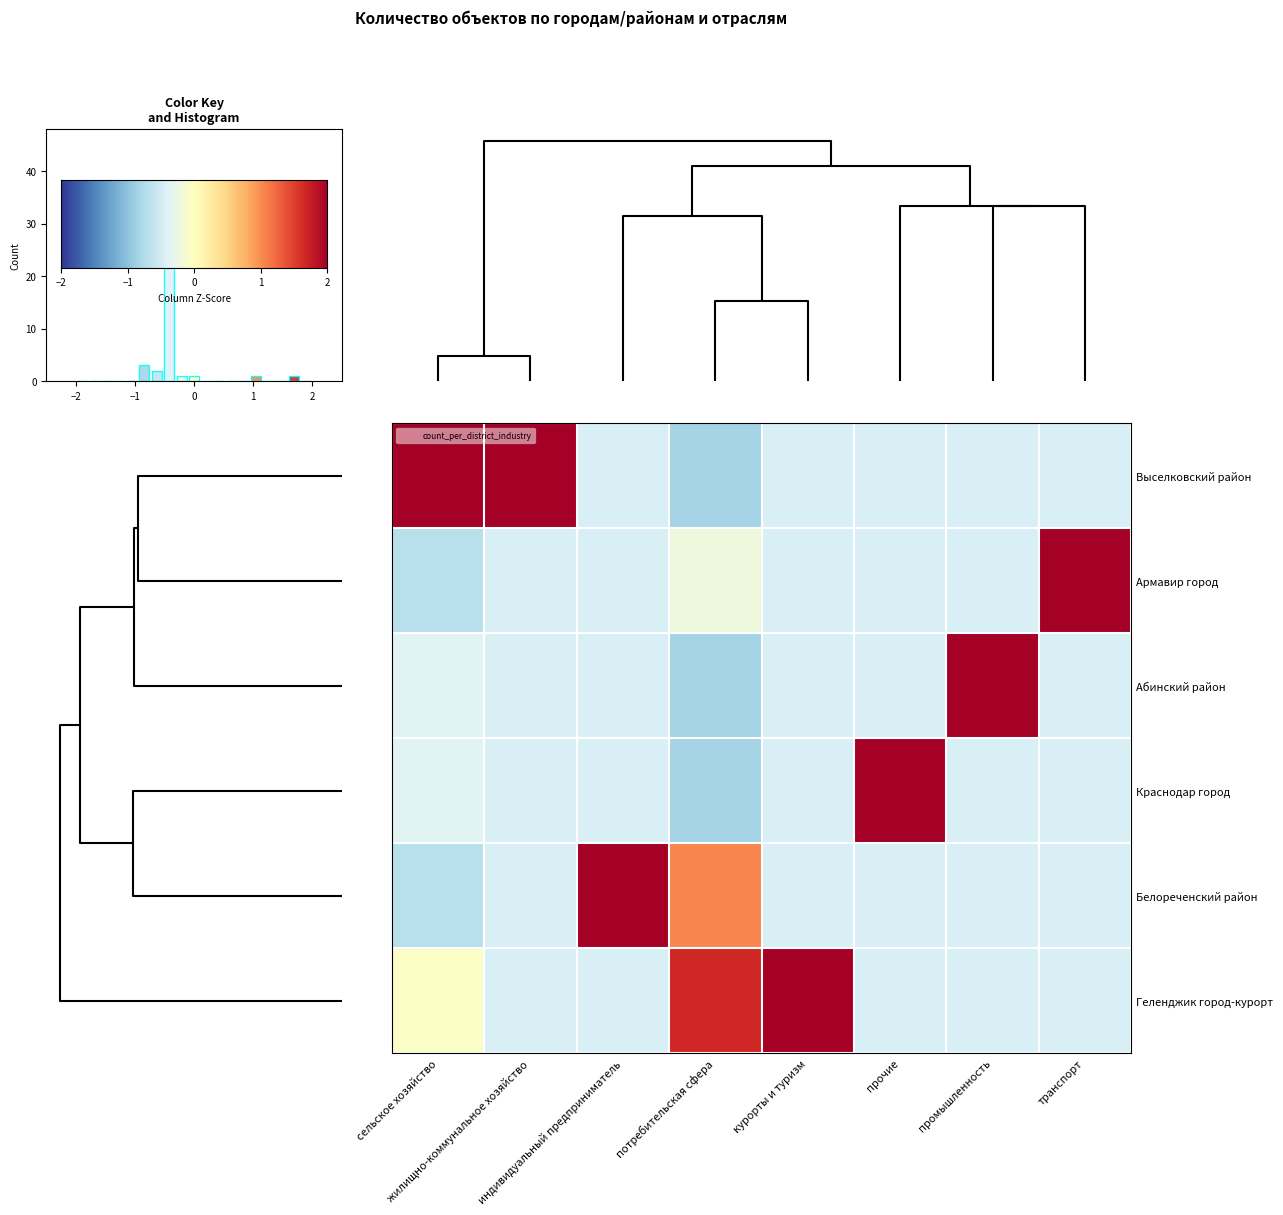

At 5, list the series in order from largest to smallest.

row_3, row_0, row_1, row_2, row_4, row_5